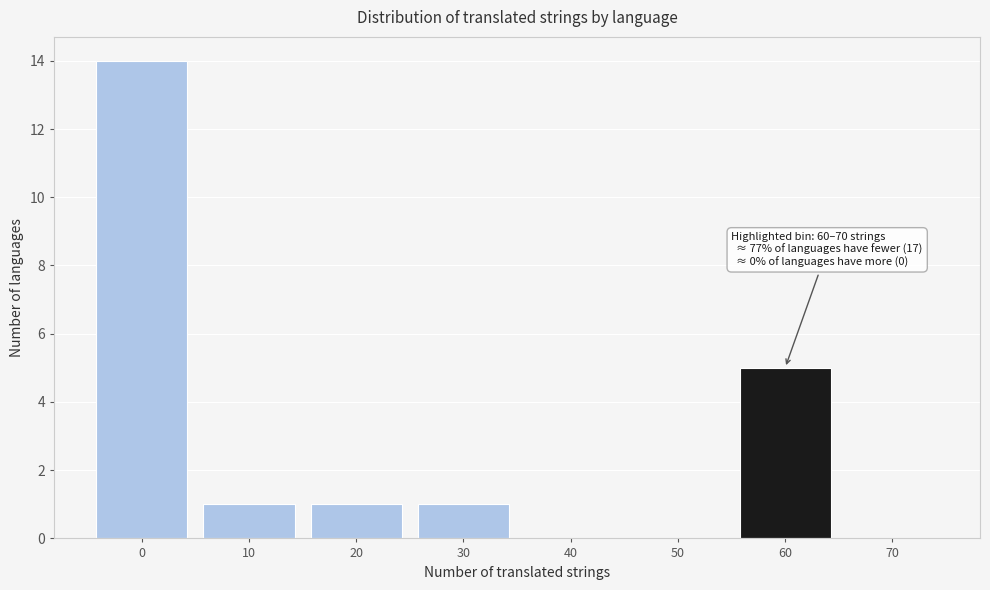

Reading left to right, transcribe all the data shown in this chart.

0=14	10=1	20=1	30=1	40=0	50=0	60=5	70=0